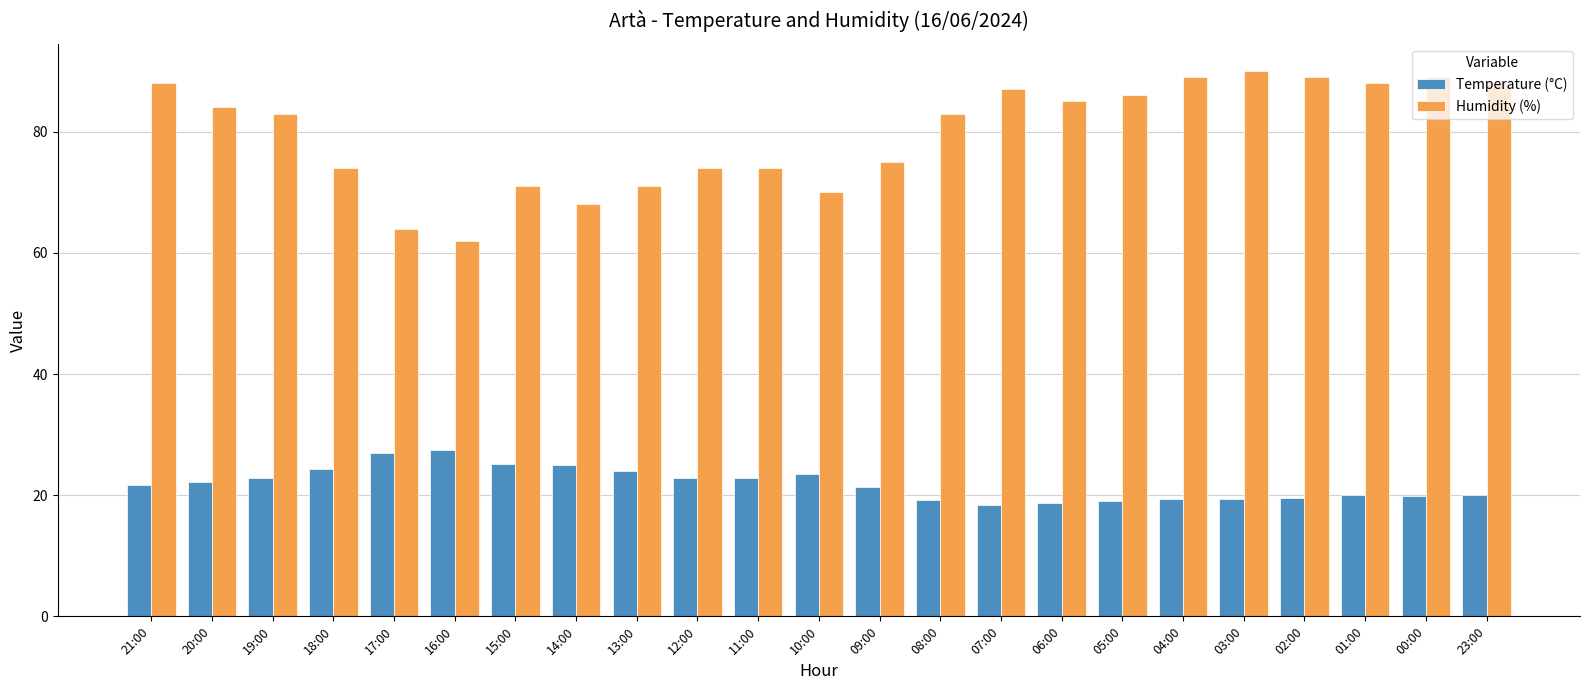

What is the spread (max minus min) of values at 21:00?

66.3